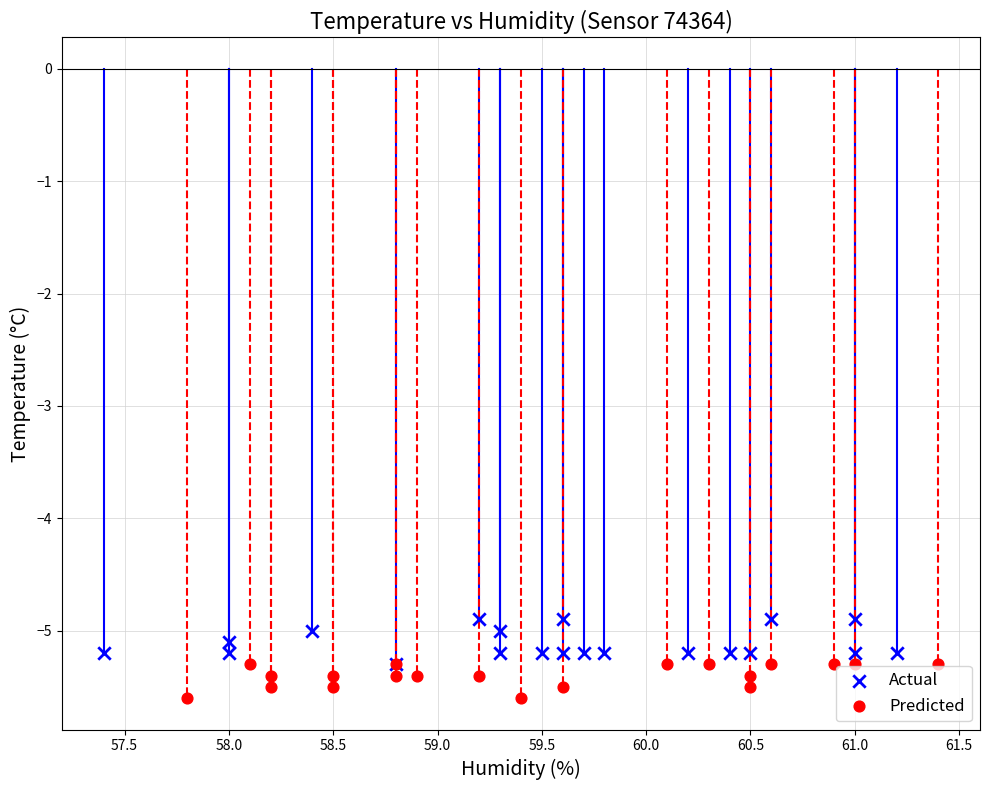

What are all the series names shown in the legend?

Actual, Predicted